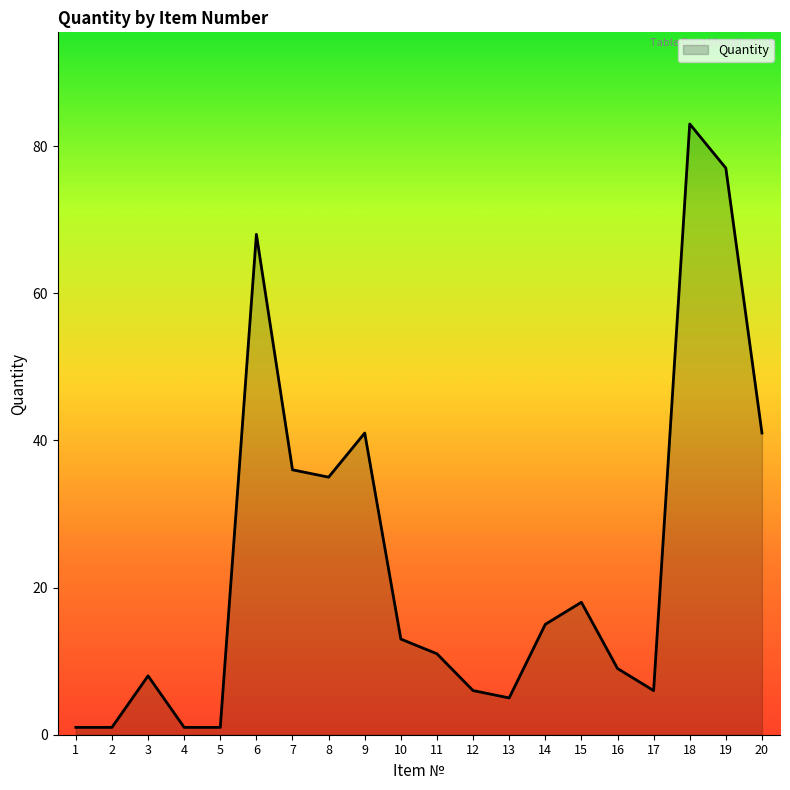

Reading left to right, list all the values displayed in this chart.

1	1	8	1	1	68	36	35	41	13	11	6	5	15	18	9	6	83	77	41